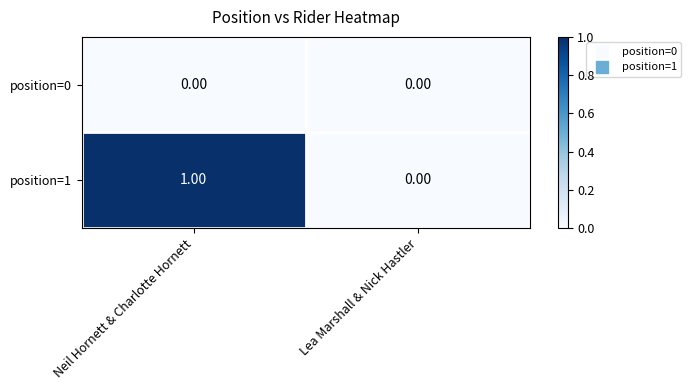

Rank the series by their maximum value, from highest to lowest.

position=1, position=0